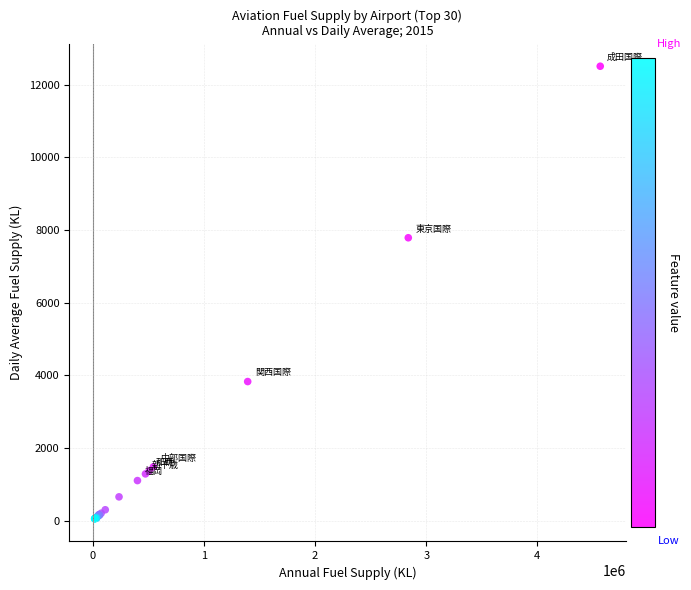

What Y value in the scatter plot is closest to 6279?

7786.3